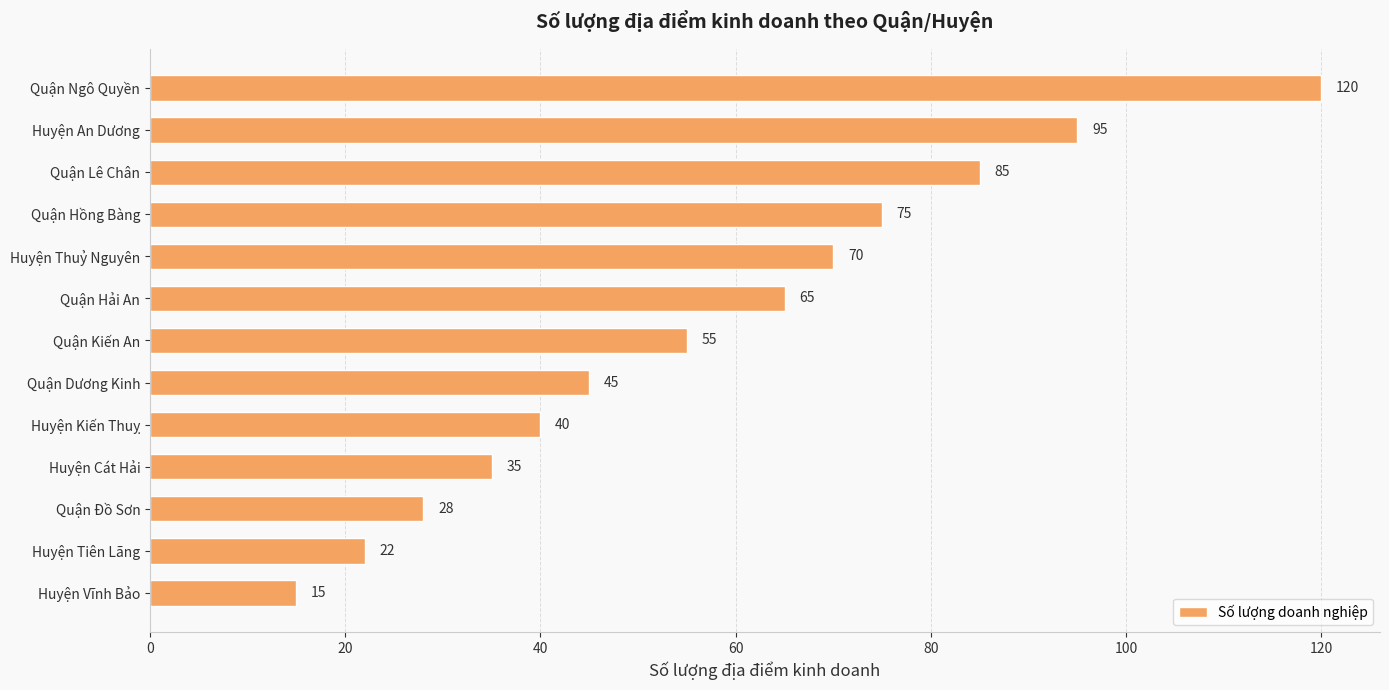

What is the difference between the second highest and second lowest values?

73